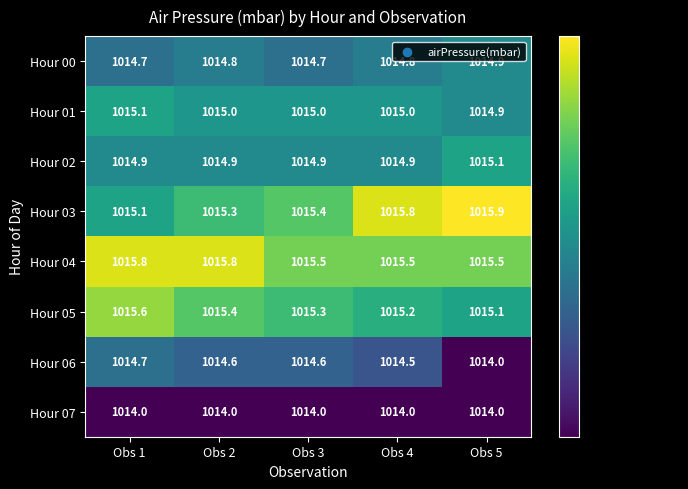

Rank the series at Obs 4 from highest to lowest value.

Hour 03, Hour 04, Hour 05, Hour 01, Hour 02, Hour 00, Hour 06, Hour 07